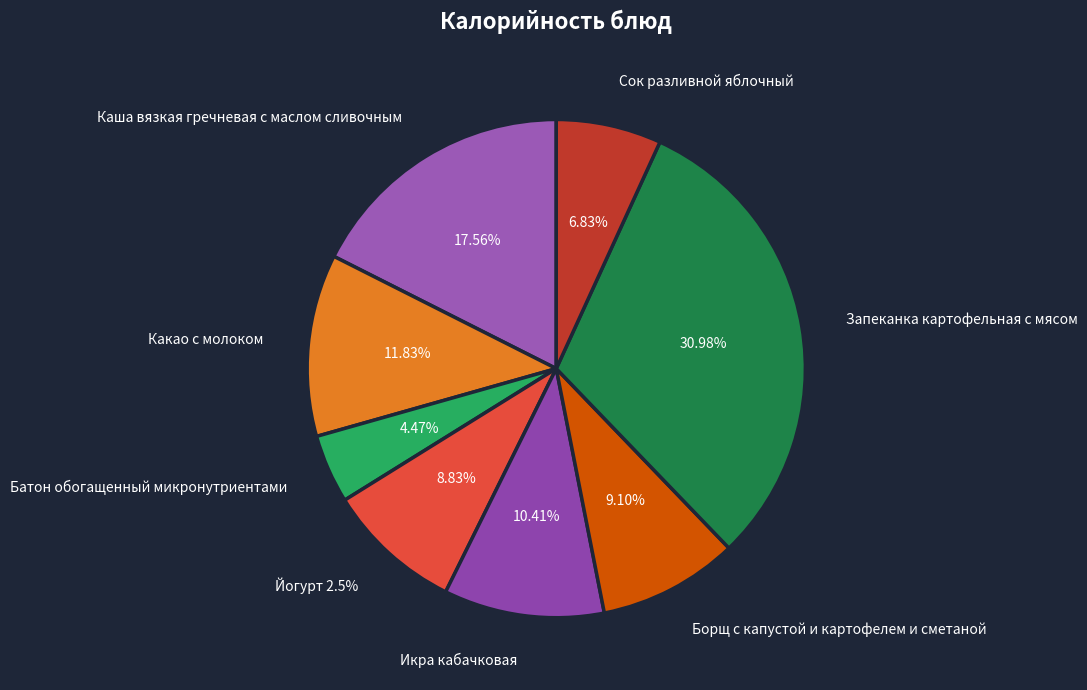

Is the sum of Икра кабачковая and Сок разливной яблочный greater than half?

No